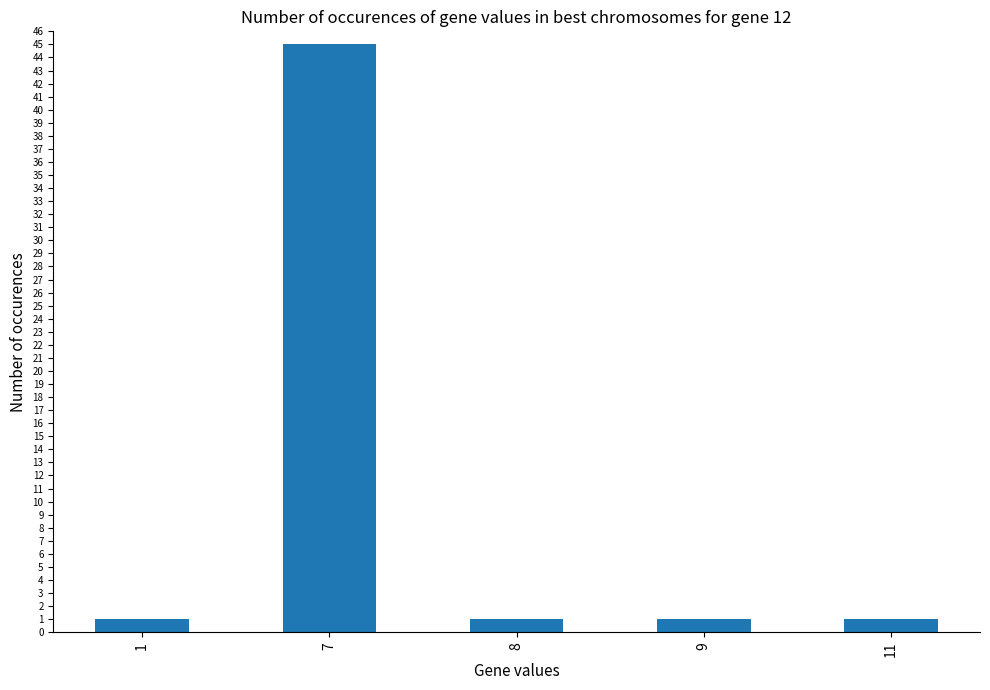

The value at 11 is 1. True or false?

True